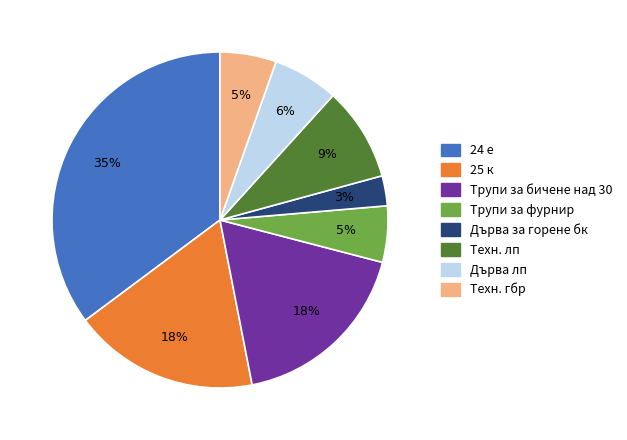

The Дърва за горене бк slice represents 3% of the pie. True or false?

True